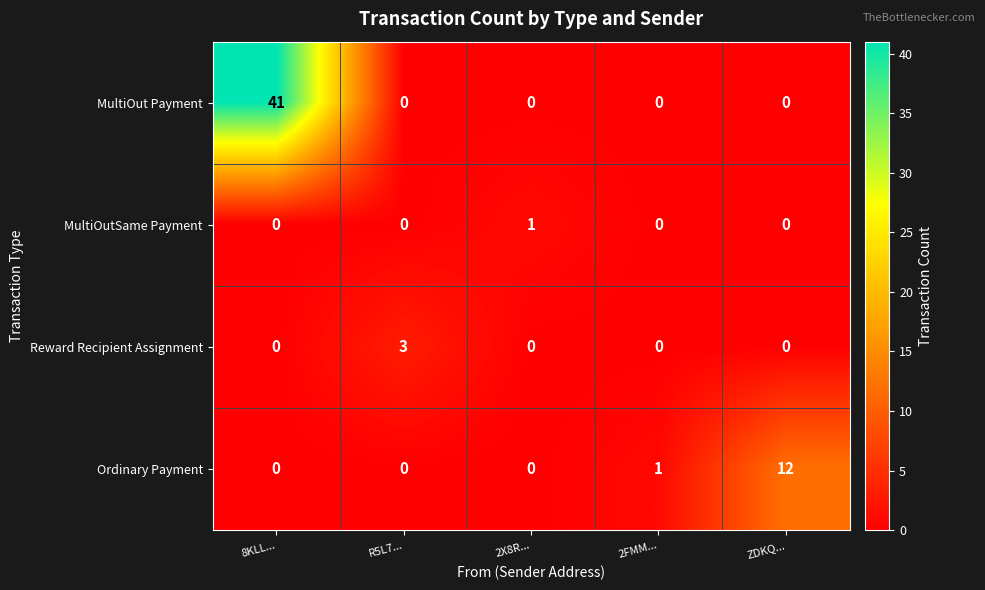

Reading left to right, list all the values displayed in this chart.

MultiOut Payment: 8KLL...=41	R5L7...=0	2X8R...=0	2FMM...=0	ZDKQ...=0
MultiOutSame Payment: 8KLL...=0	R5L7...=0	2X8R...=1	2FMM...=0	ZDKQ...=0
Reward Recipient Assignment: 8KLL...=0	R5L7...=3	2X8R...=0	2FMM...=0	ZDKQ...=0
Ordinary Payment: 8KLL...=0	R5L7...=0	2X8R...=0	2FMM...=1	ZDKQ...=12